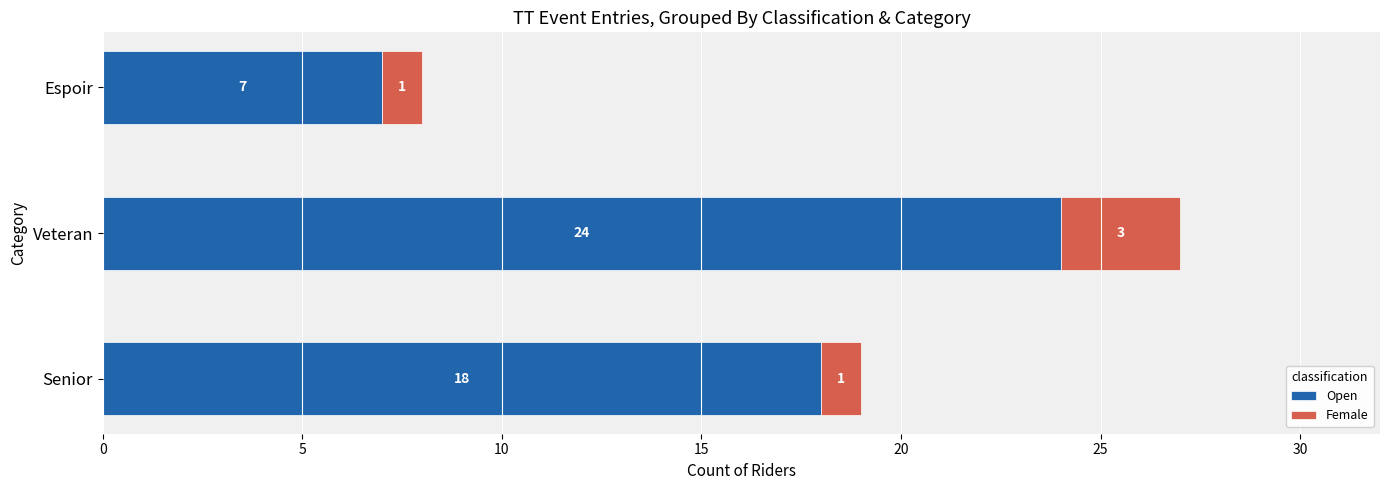

What is the approximate value of Open at Espoir, to the nearest 5?

5